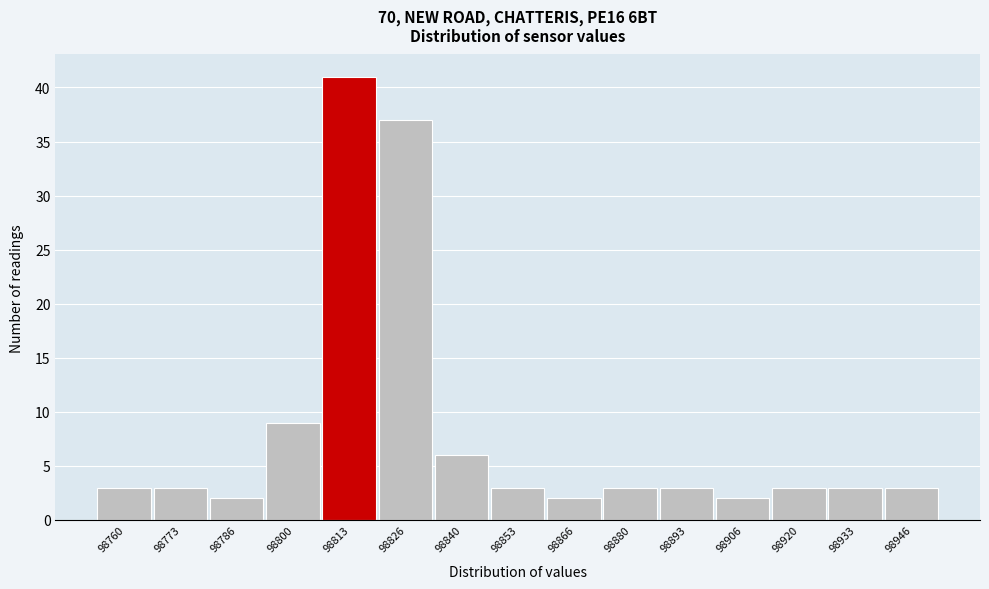

Reading right to left, extract all data points from this chart.

98946=3	98933=3	98920=3	98906=2	98893=3	98880=3	98866=2	98853=3	98840=6	98826=37	98813=41	98800=9	98786=2	98773=3	98760=3